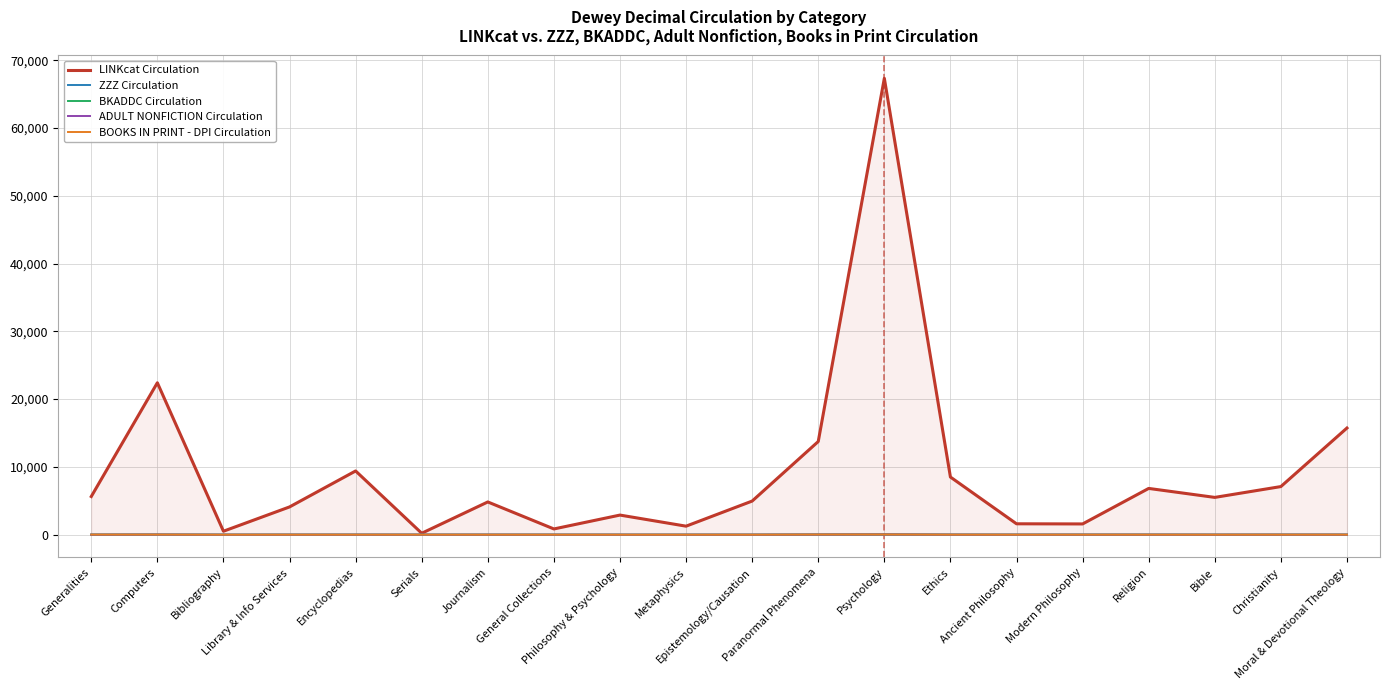

True or false: ADULT NONFICTION Circulation has a value of 1 at Religion.

False